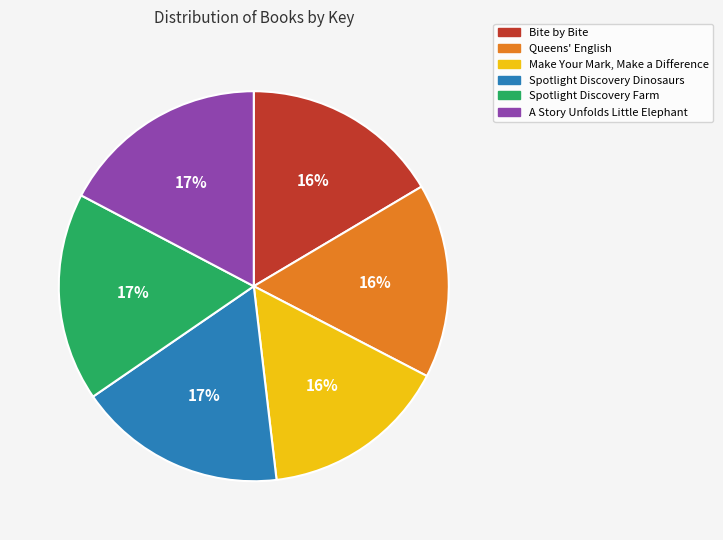

To the nearest percent, what portion does Bite by Bite represent?

16%